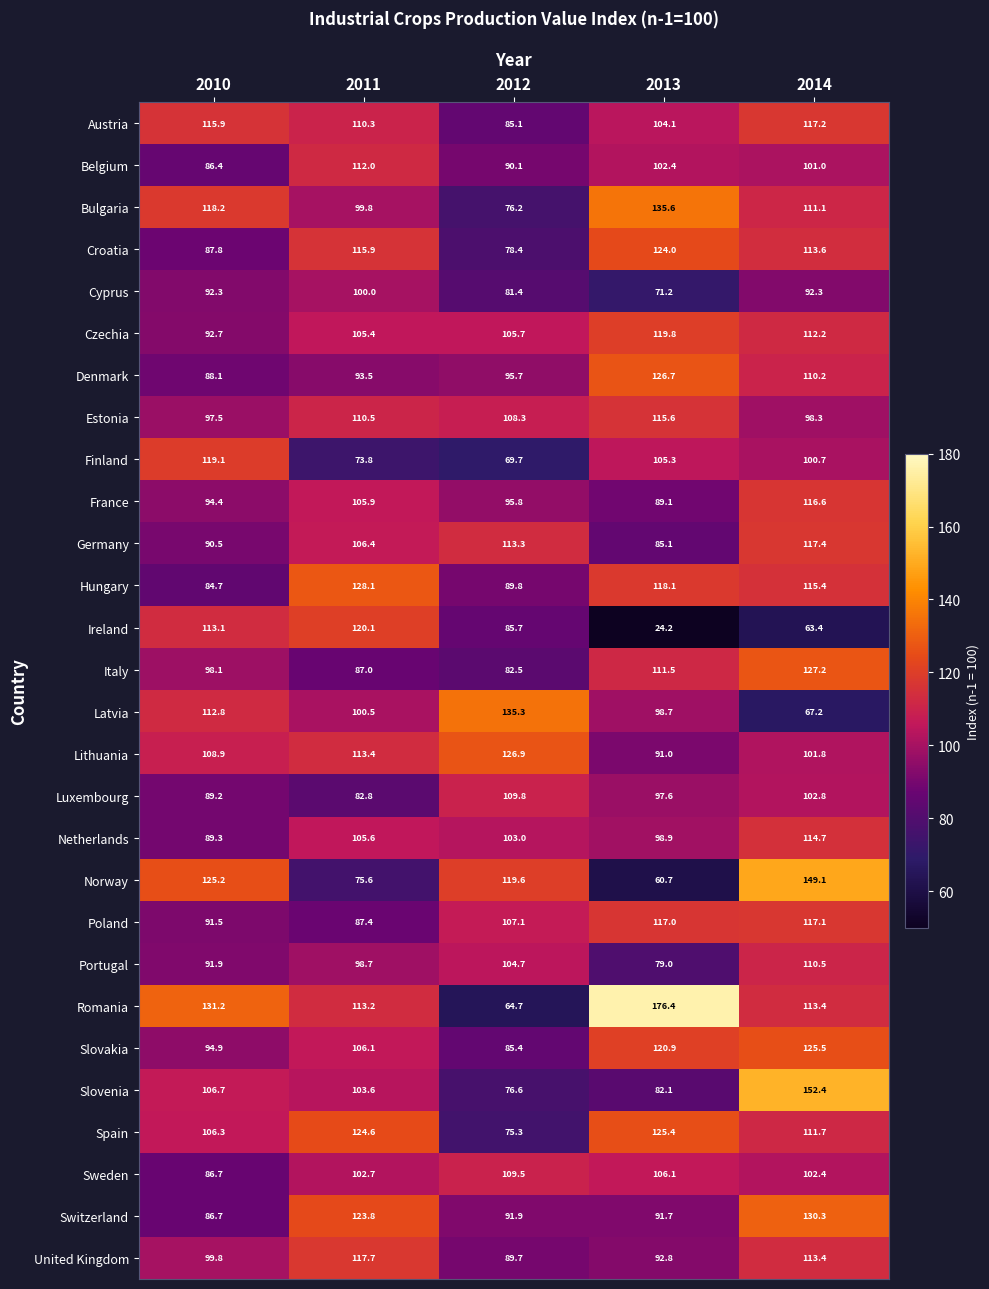

What is the minimum value shown in the chart?

24.2